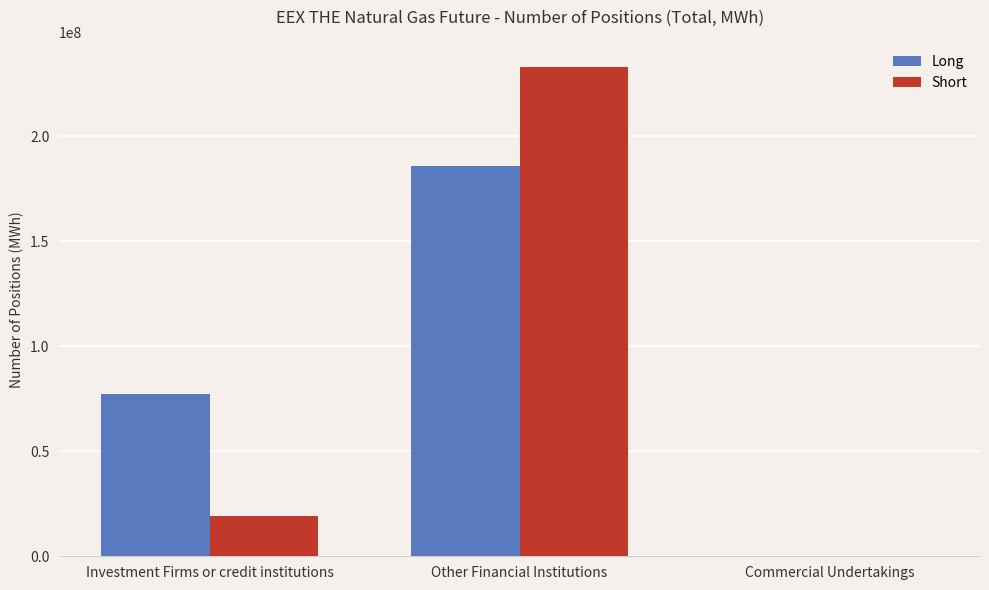

Reading left to right, what are all the values shown in this chart?

Long: 77153290	185954355	0
Short: 18999664	232909969	0